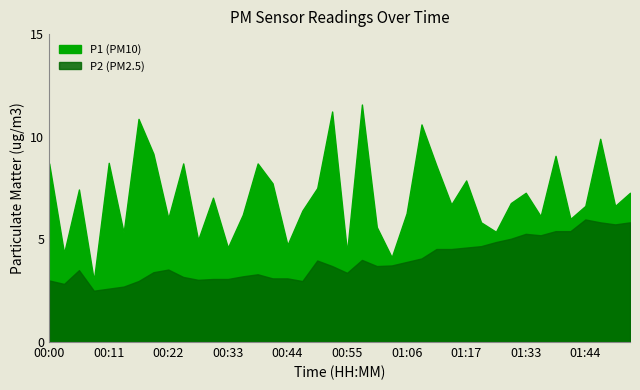

What is the average value of the P1 series?

7.1